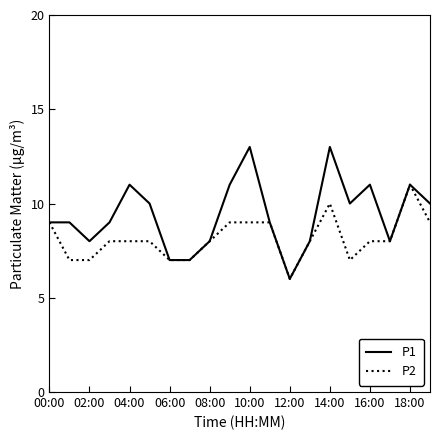

Reading right to left, list all the values displayed in this chart.

P1: 10	11	8	11	10	13	8	6	9	13	11	8	7	7	10	11	9	8	9	9
P2: 9	11	8	8	7	10	8	6	9	9	9	8	7	7	8	8	8	7	7	9